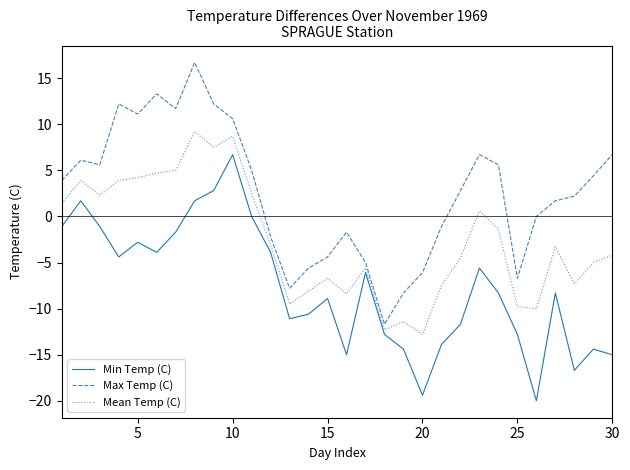

Which series has the largest total across all categories?

Max Temp (C)